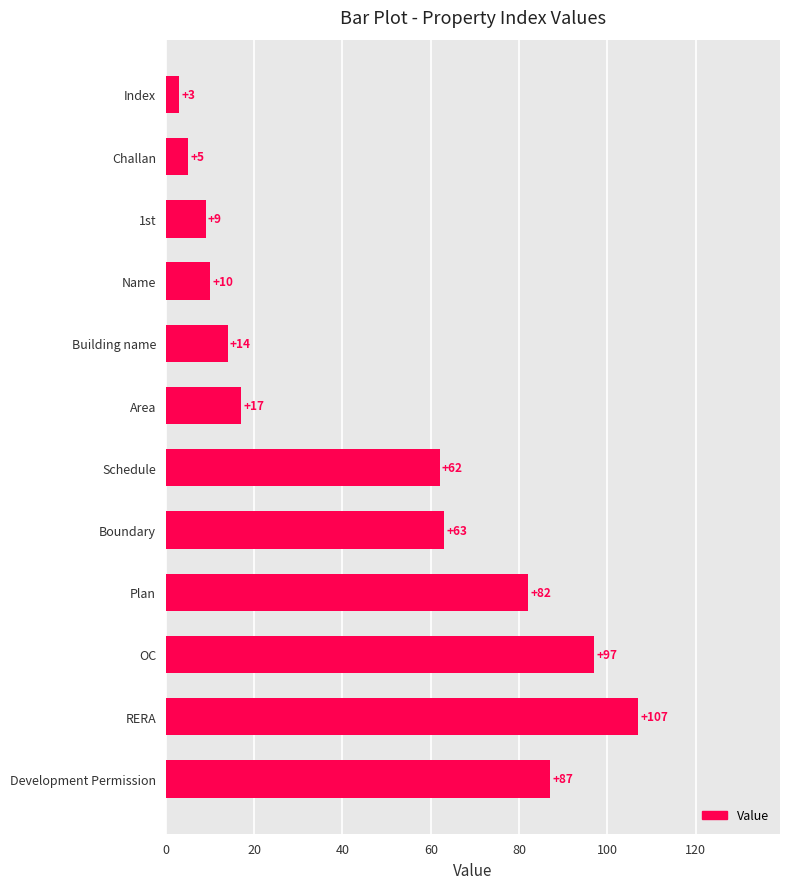

What is the label of the 1st bar from the bottom?

Development Permission